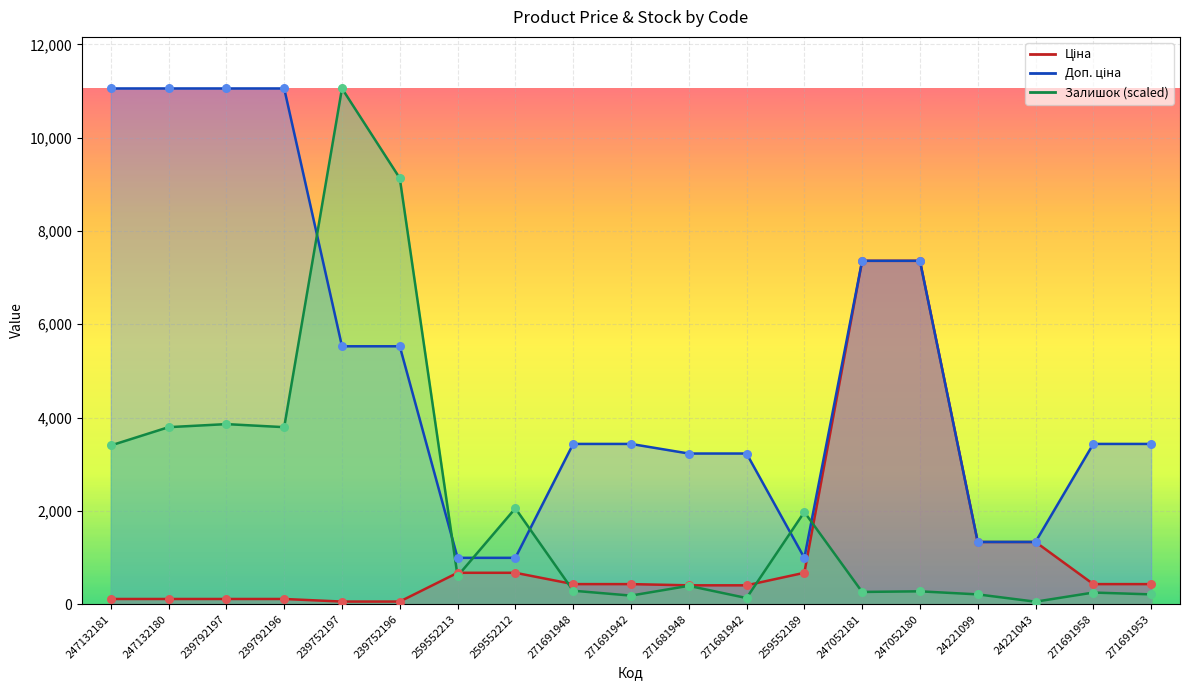

Which series has the largest total across all categories?

Доп. ціна